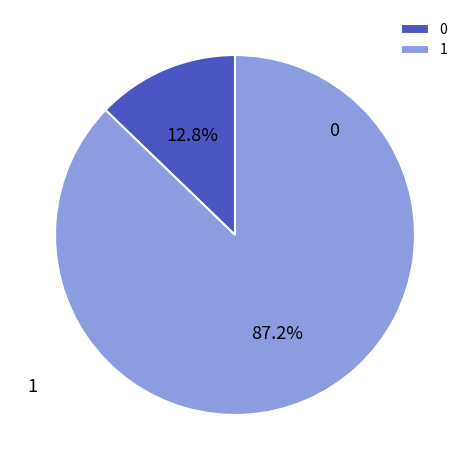

Do 1 and 0 together represent more than half of the pie?

Yes